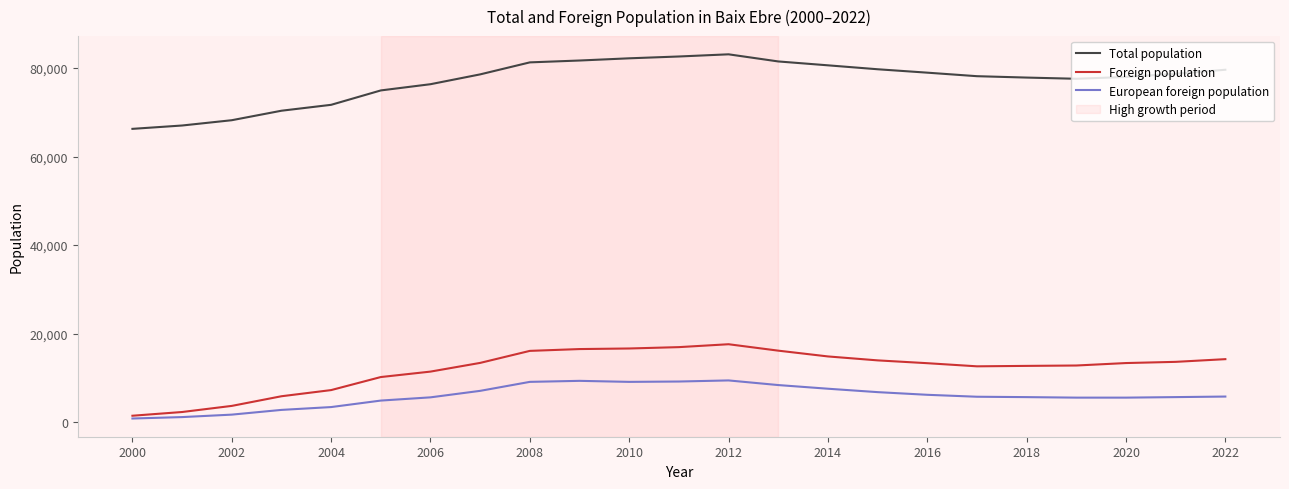

Which series has the widest spread of values?

Total population